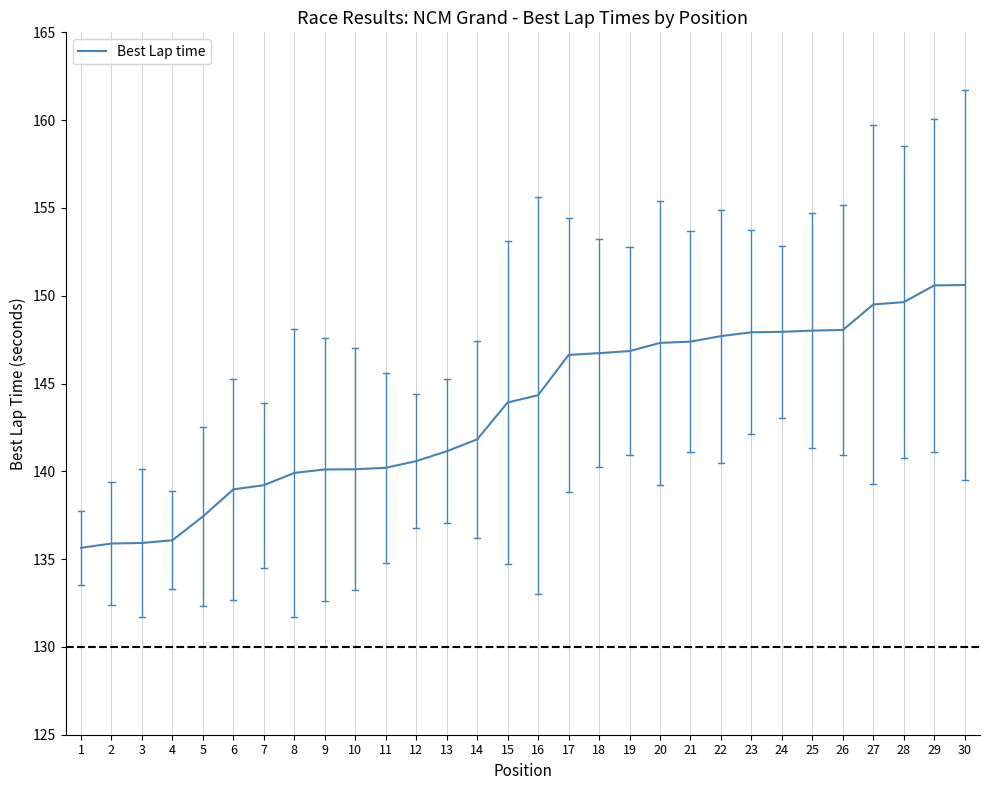

What is the minimum value shown in the chart?

135.6